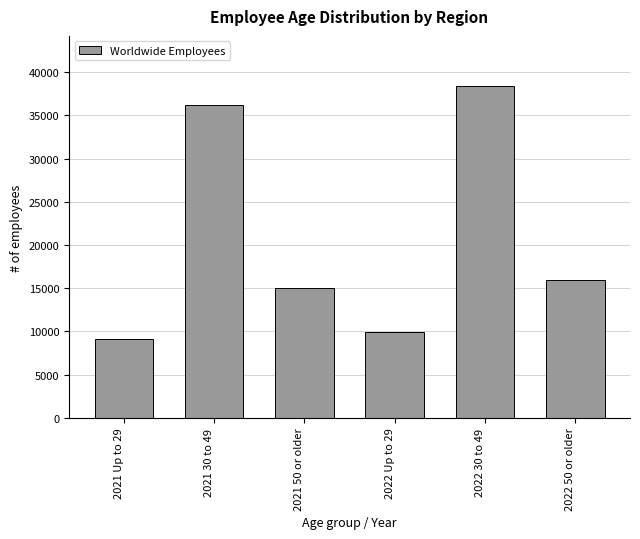

Reading left to right, what are all the values shown in this chart?

2021 Up to 29=9129	2021 30 to 49=36157	2021 50 or older=15062	2022 Up to 29=9926	2022 30 to 49=38423	2022 50 or older=15894